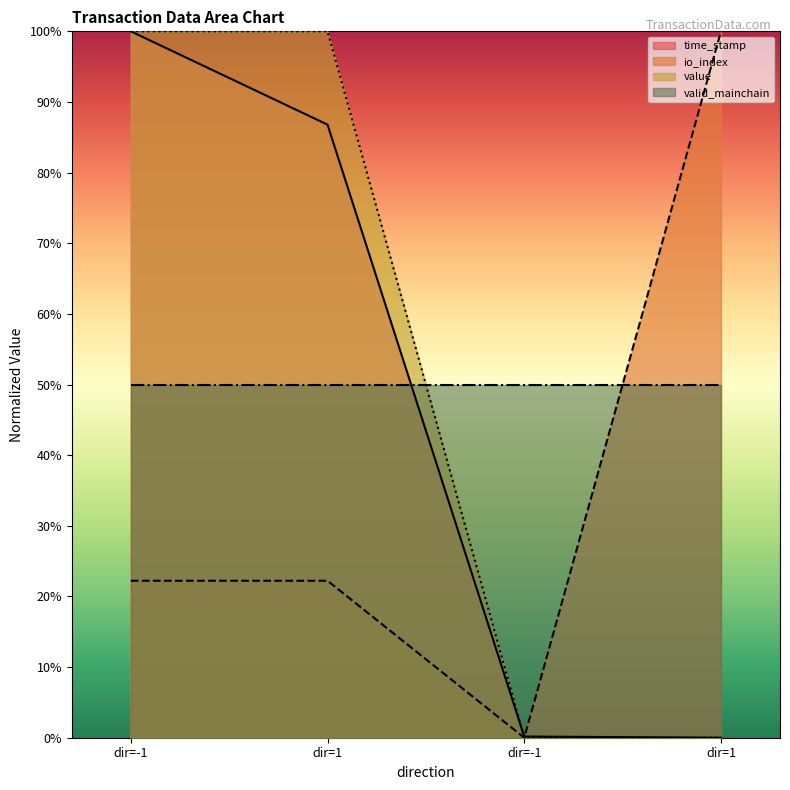

What is the maximum value for io_index?

100.0